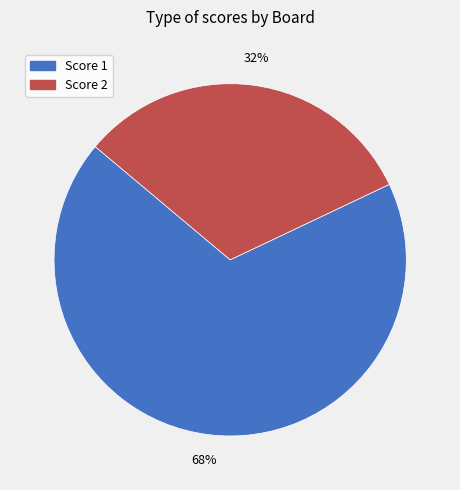

How many slices are in this pie chart?

2